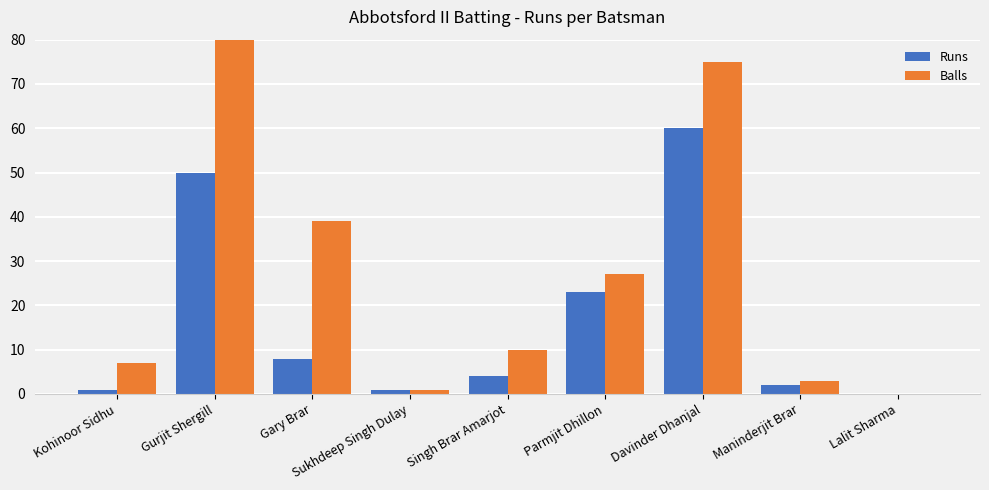

What is the average value of the Runs series?

17